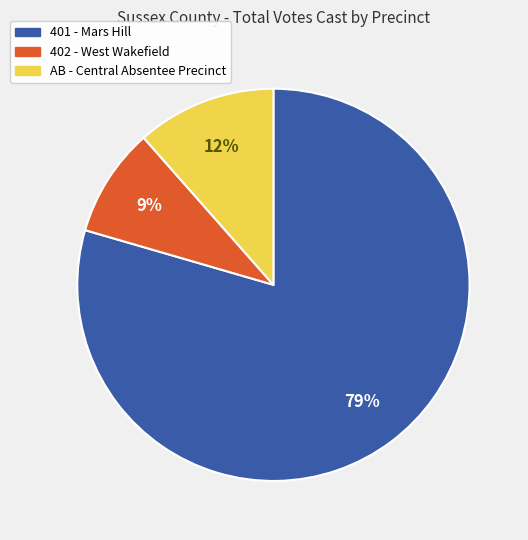

Do 402 - West Wakefield and AB - Central Absentee Precinct together represent more than half of the pie?

No